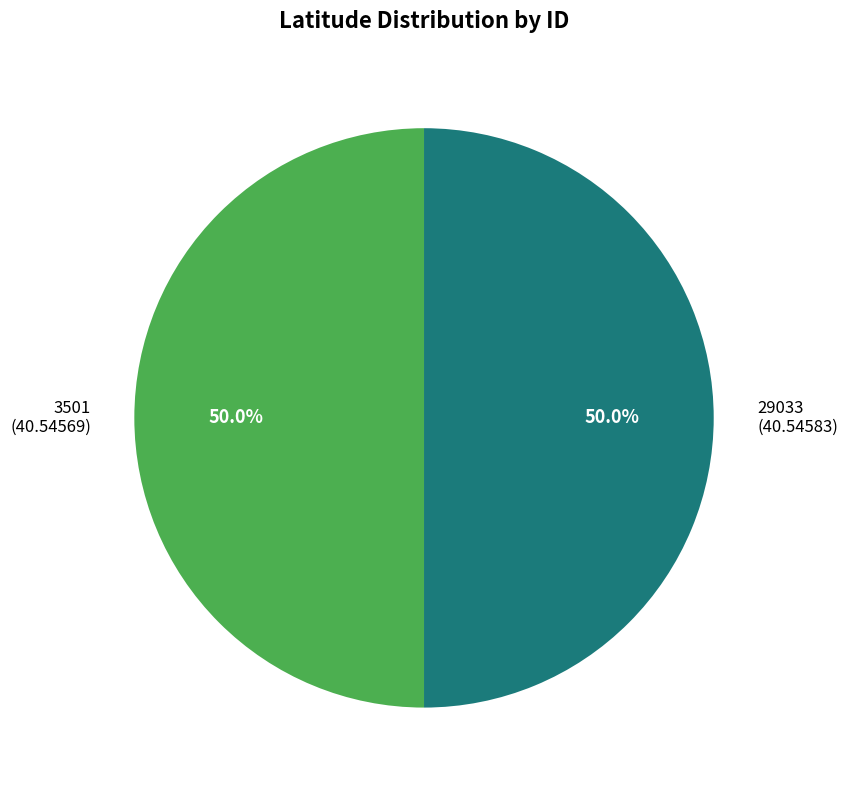

Is the sum of 3501 (40.54569) and 29033 (40.54583) greater than half?

Yes